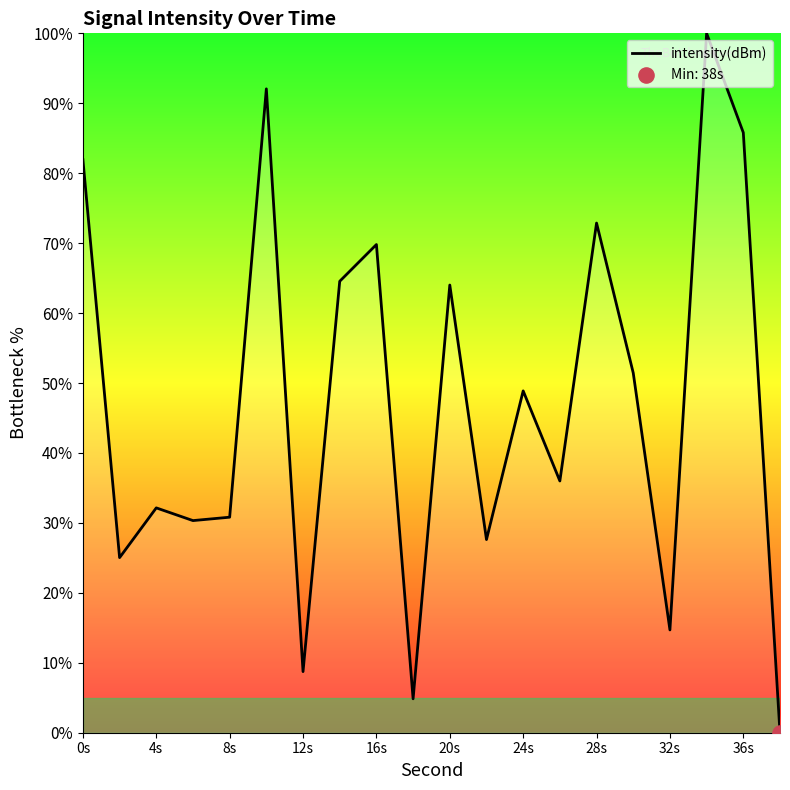

What is the maximum value shown in the chart?

100.0